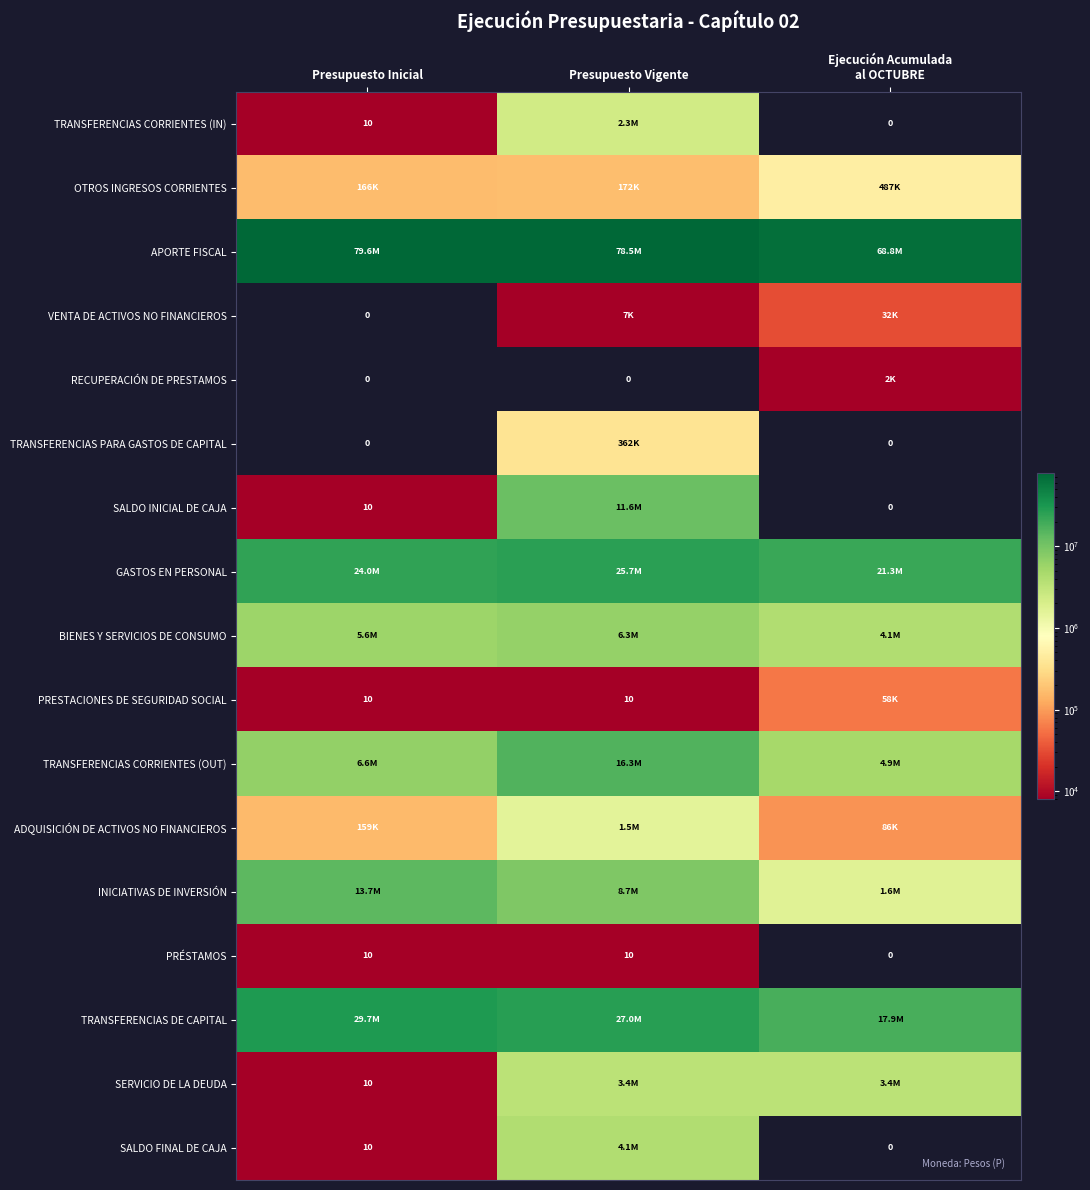

What is the highest value of the PRÉSTAMOS series?

10